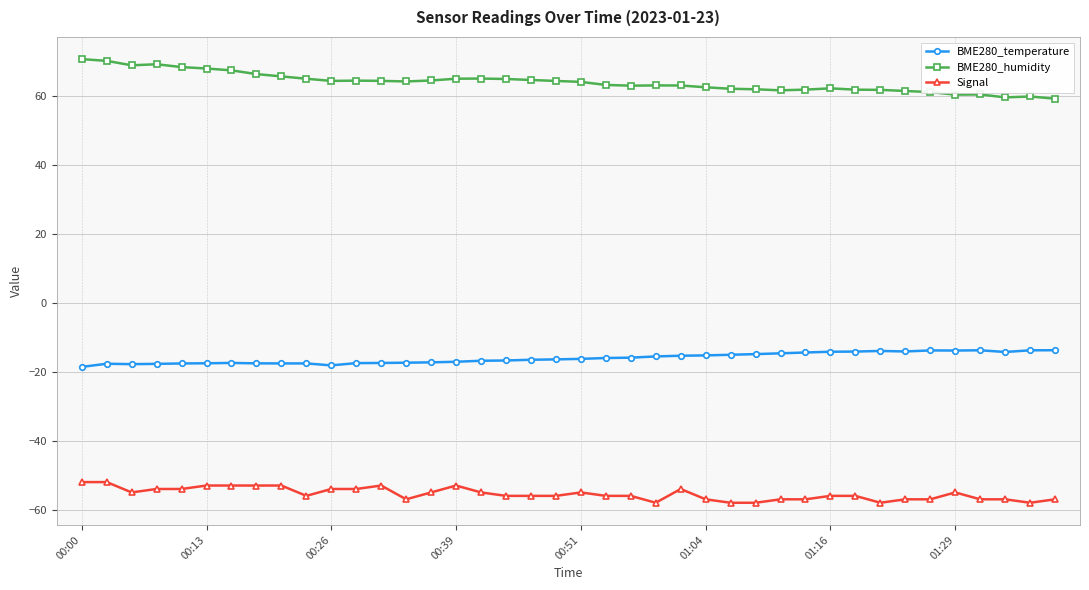

True or false: Signal and BME280_humidity intersect in this chart.

False